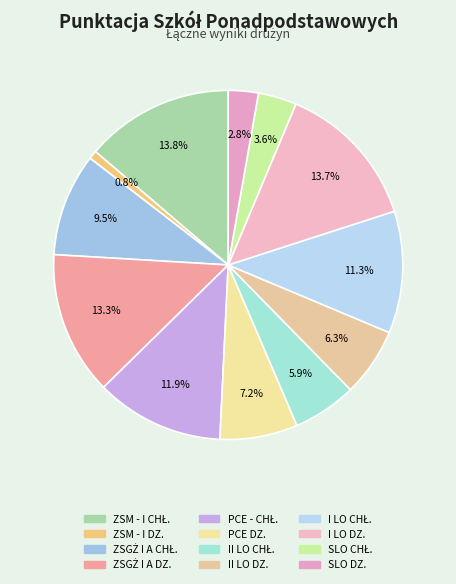

What is the ratio of the value at ZSGŻ I A DZ. to the value at ZSM - I CHŁ.?

1.0